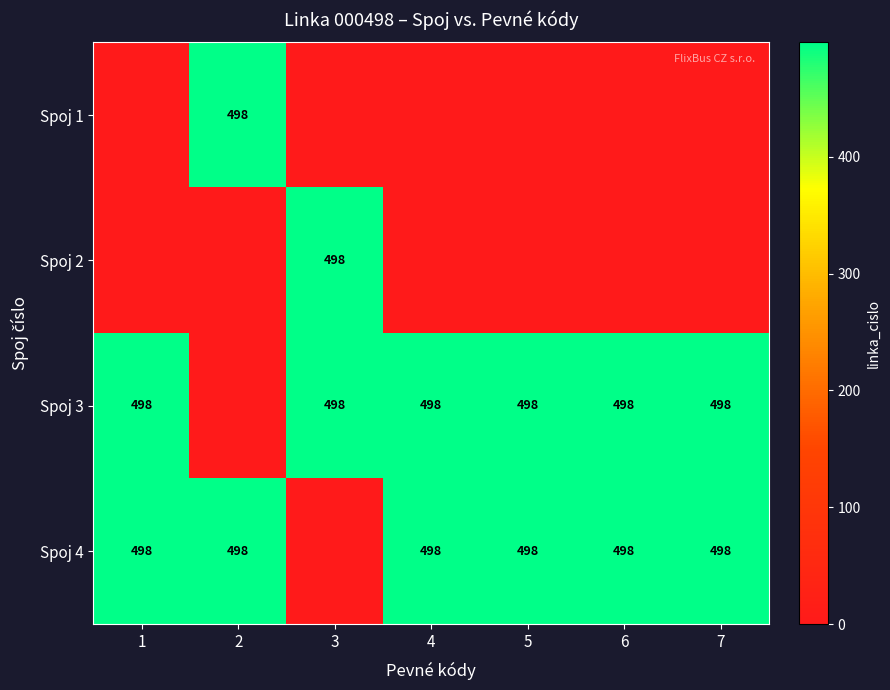

What is the greatest value displayed?

498